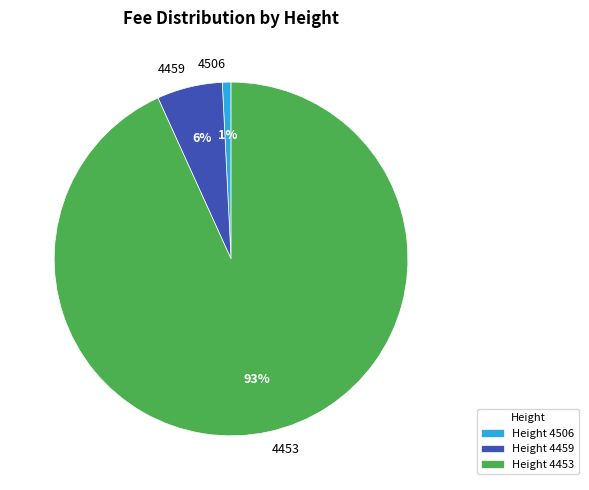

Which category has the biggest portion of the pie?

4453